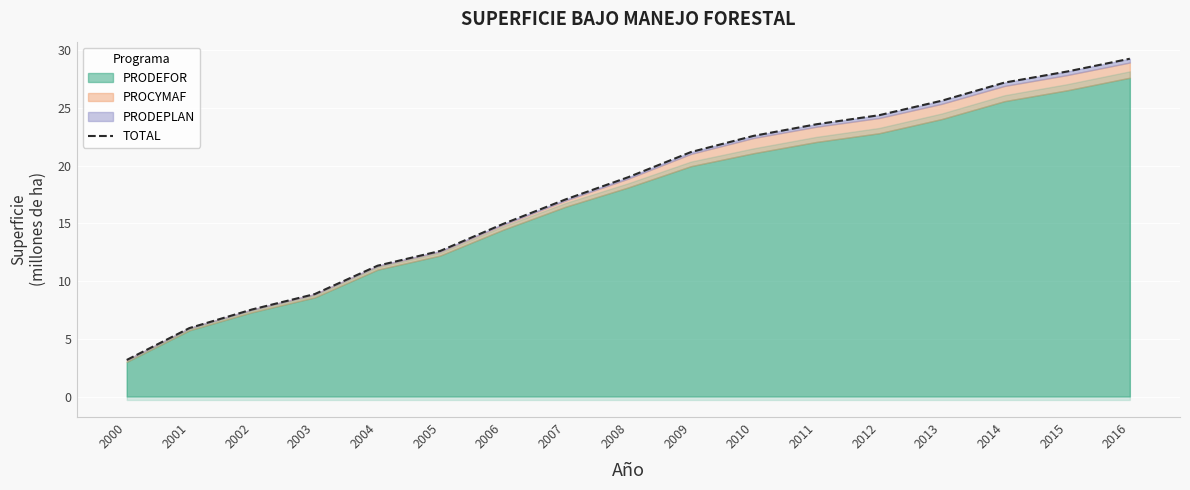

Which has a higher value, 2004 or 2012?

2012